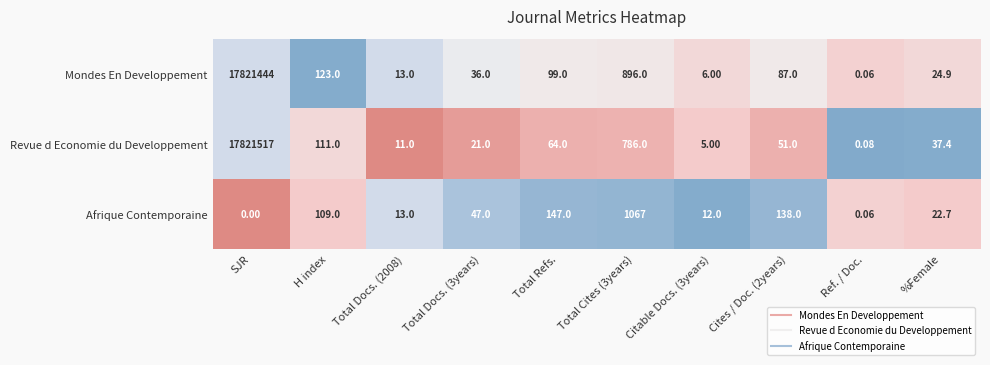

Where does the Afrique Contemporaine series first go above 47?

H index